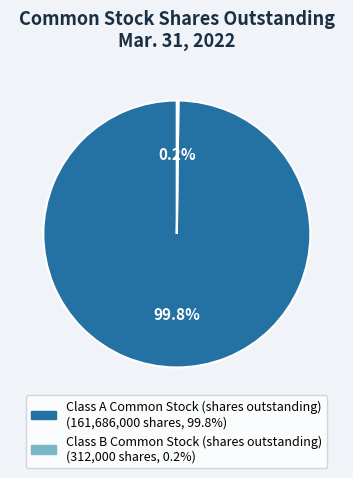

Does any single category account for the majority?

Yes